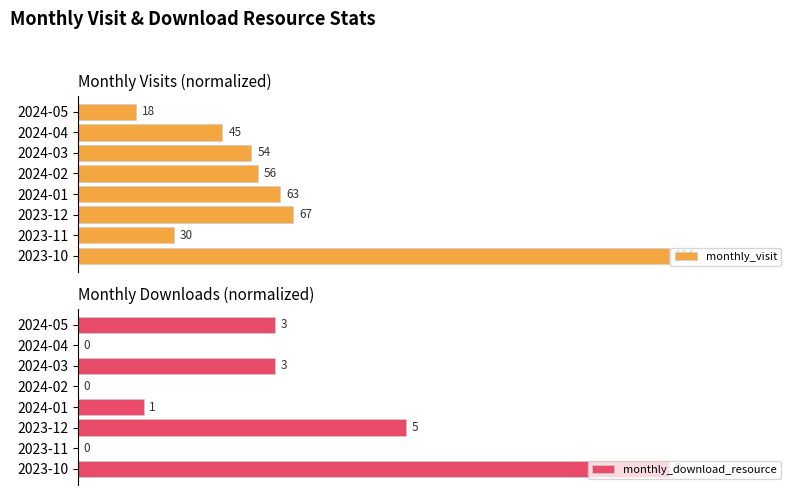

What is the difference between the highest and lowest values at 2024-04?

24.5